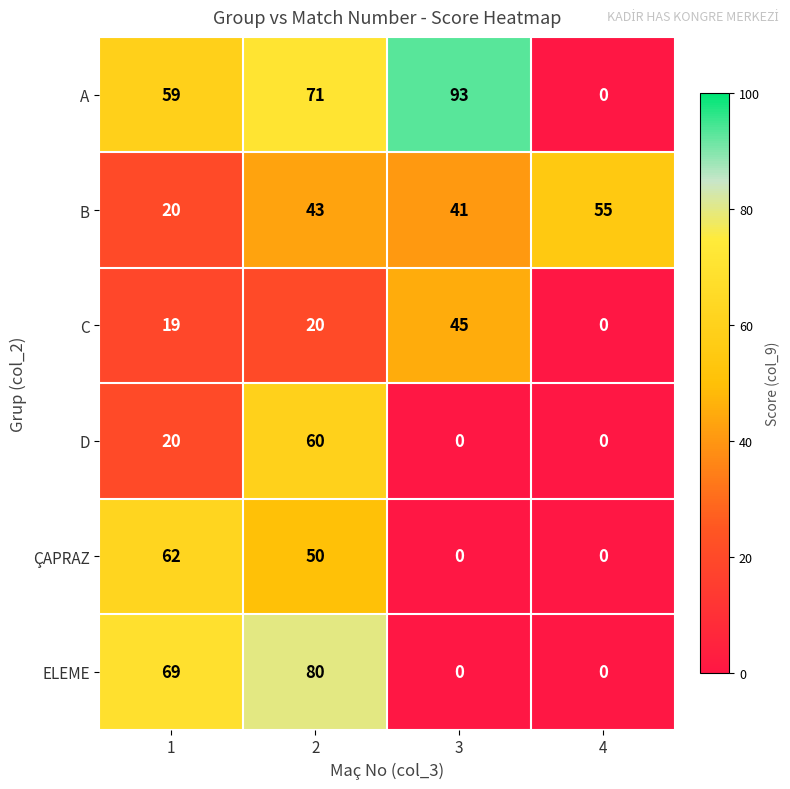

How many distinct data groups are displayed?

6